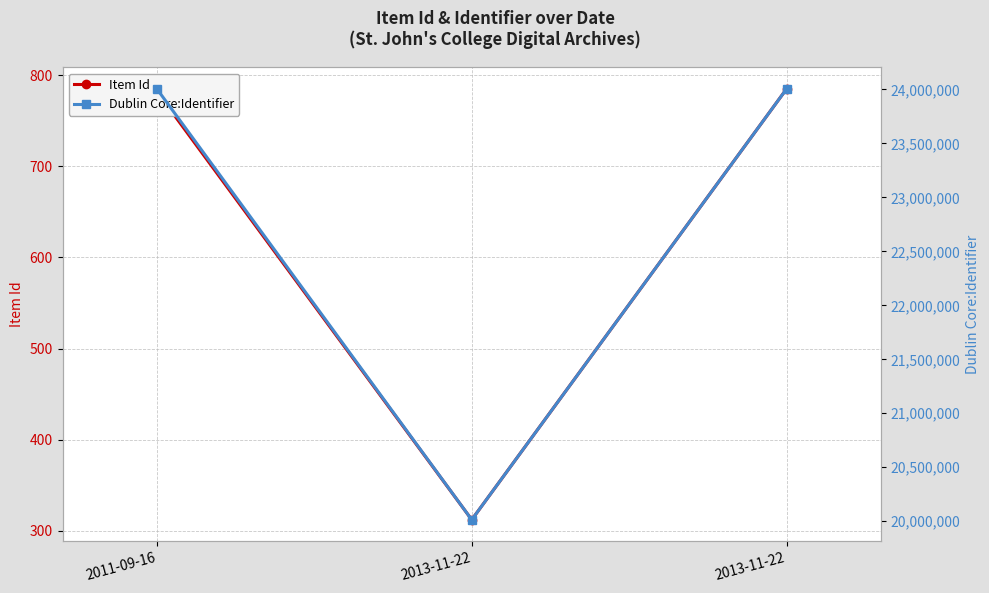

What is the label of the 2nd point from the right?

2013-11-22